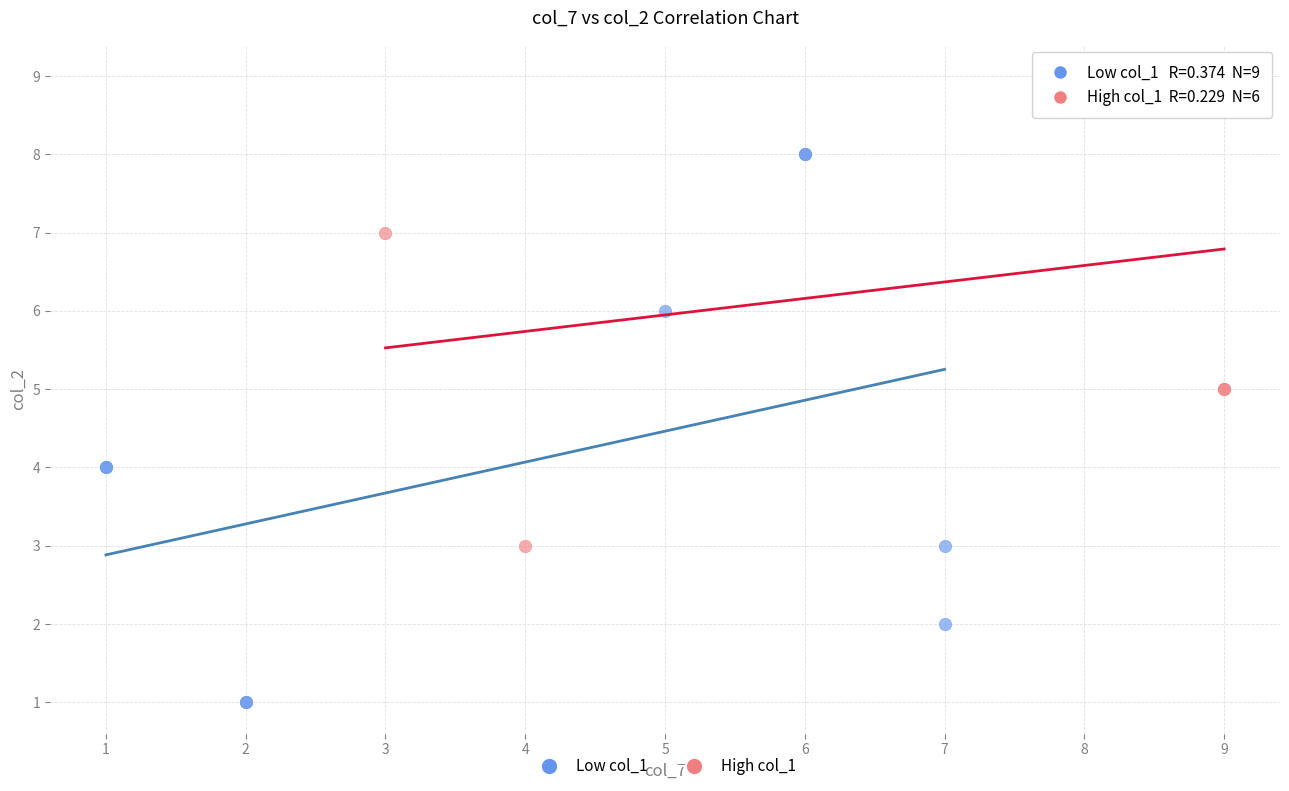

Which series contains the lowest Y value?

Low col_1